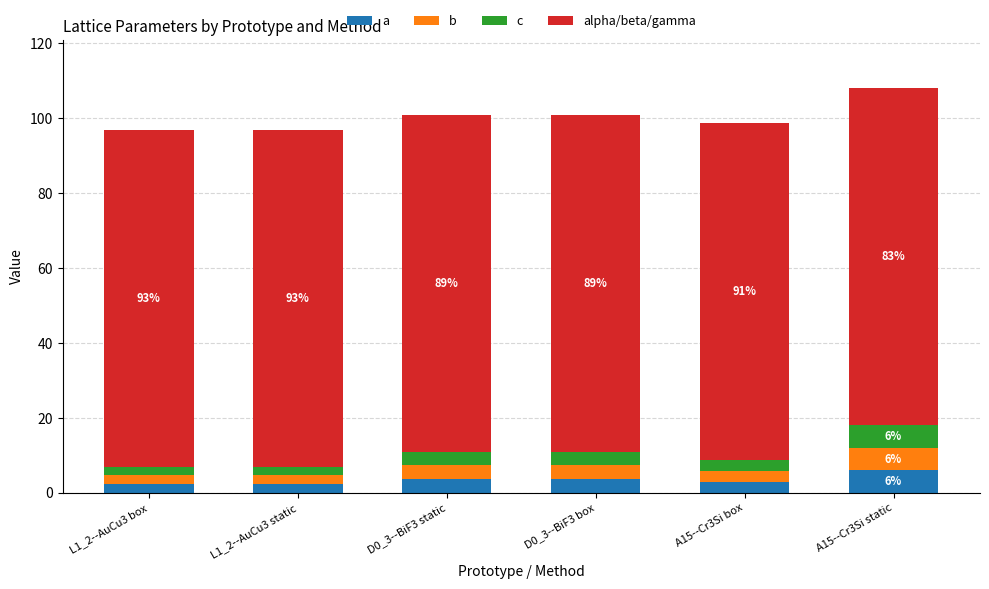

What is the sum of all a values?

20.8